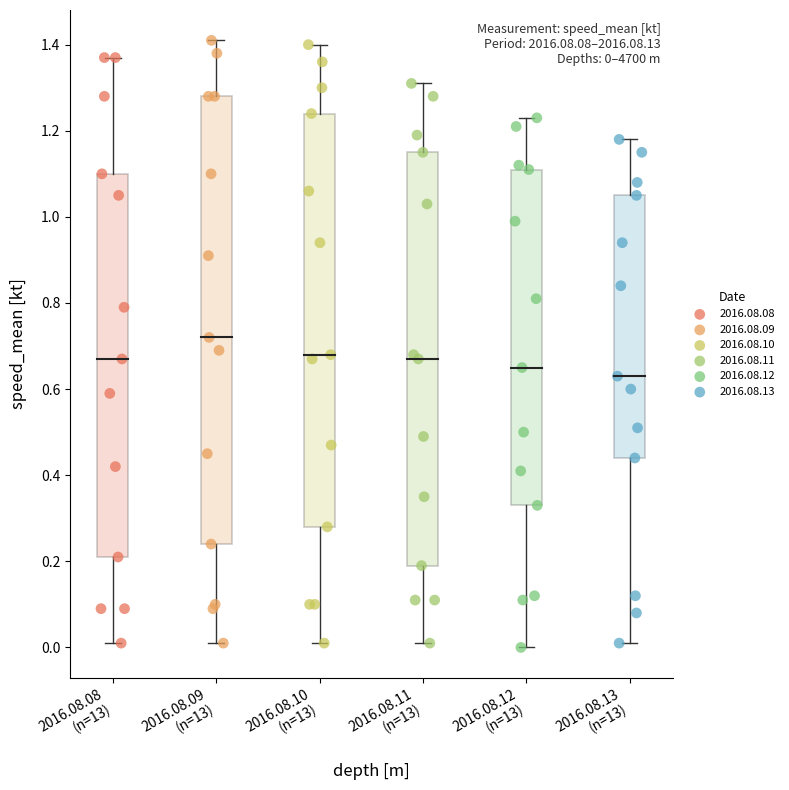

Which series has the largest Y range (max minus min)?

2016.08.09